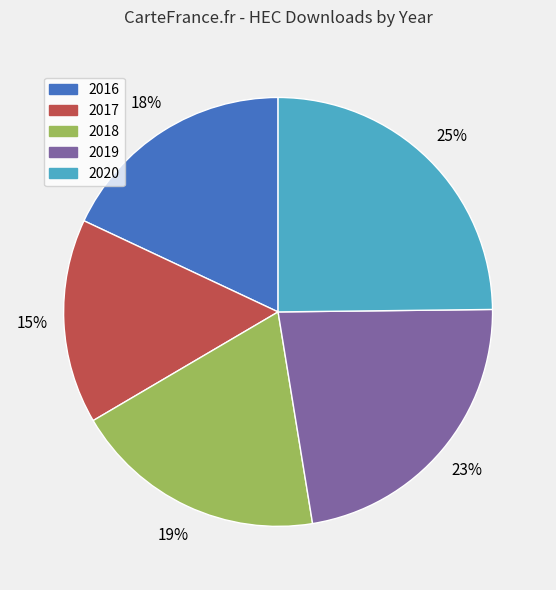

To the nearest percent, what is the average slice percentage?

20%